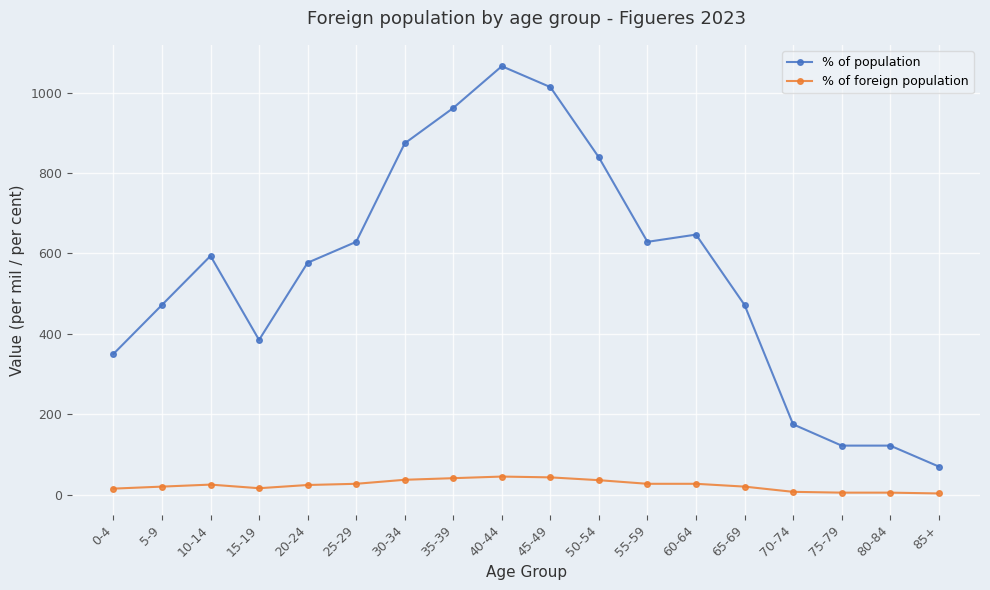

At which category does the chart reach its peak across all series?

40-44